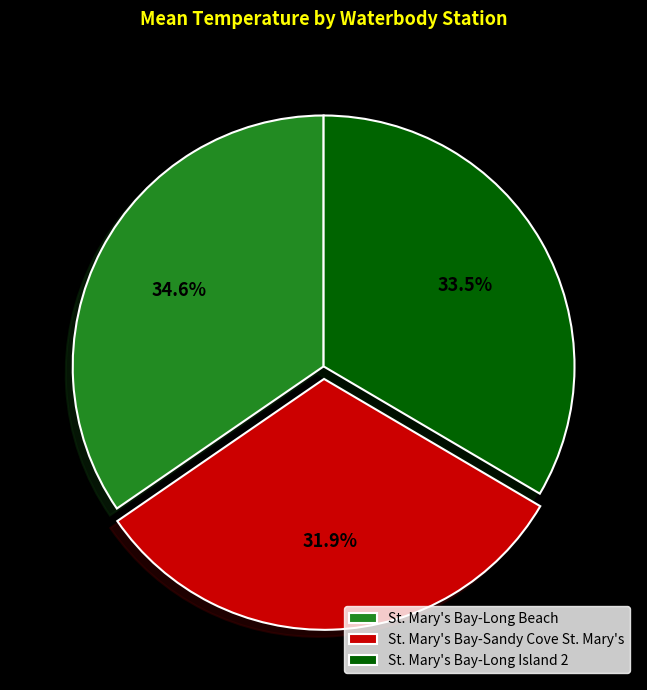

To the nearest percent, what portion does St. Mary's Bay-Long Beach represent?

35%